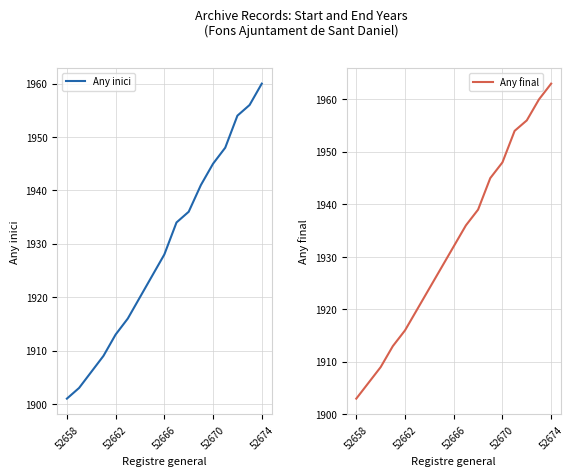

Which category has the lowest value across all series?

52658